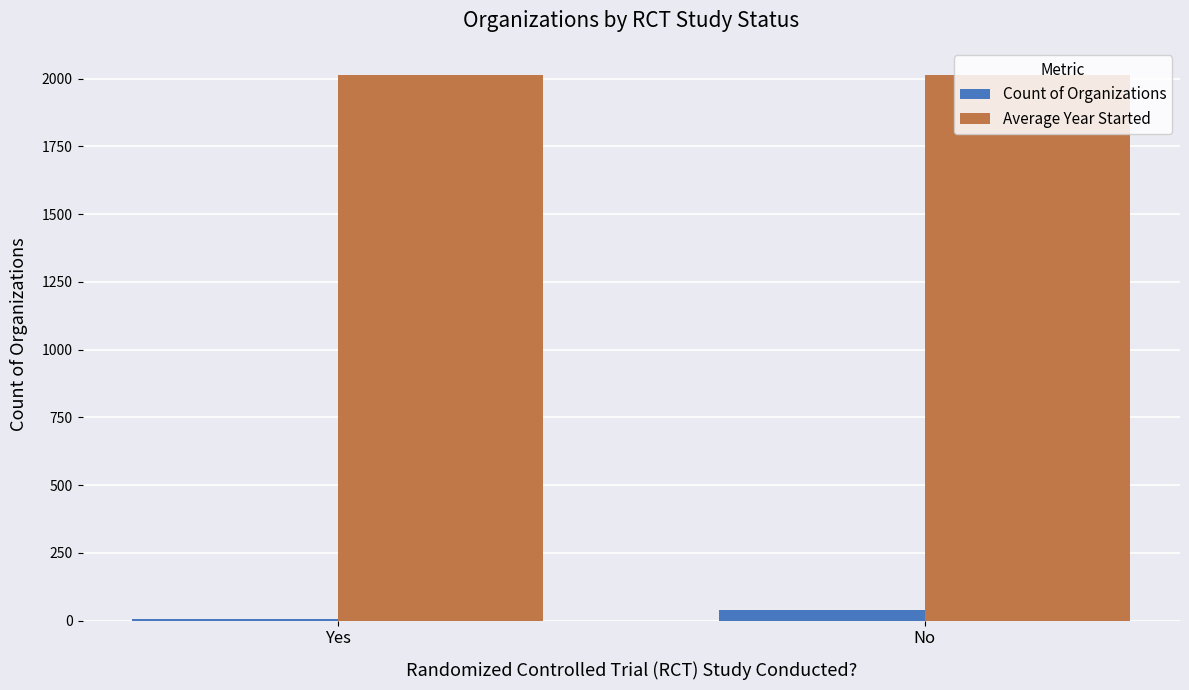

What is the highest value of the Average Year Started series?

2013